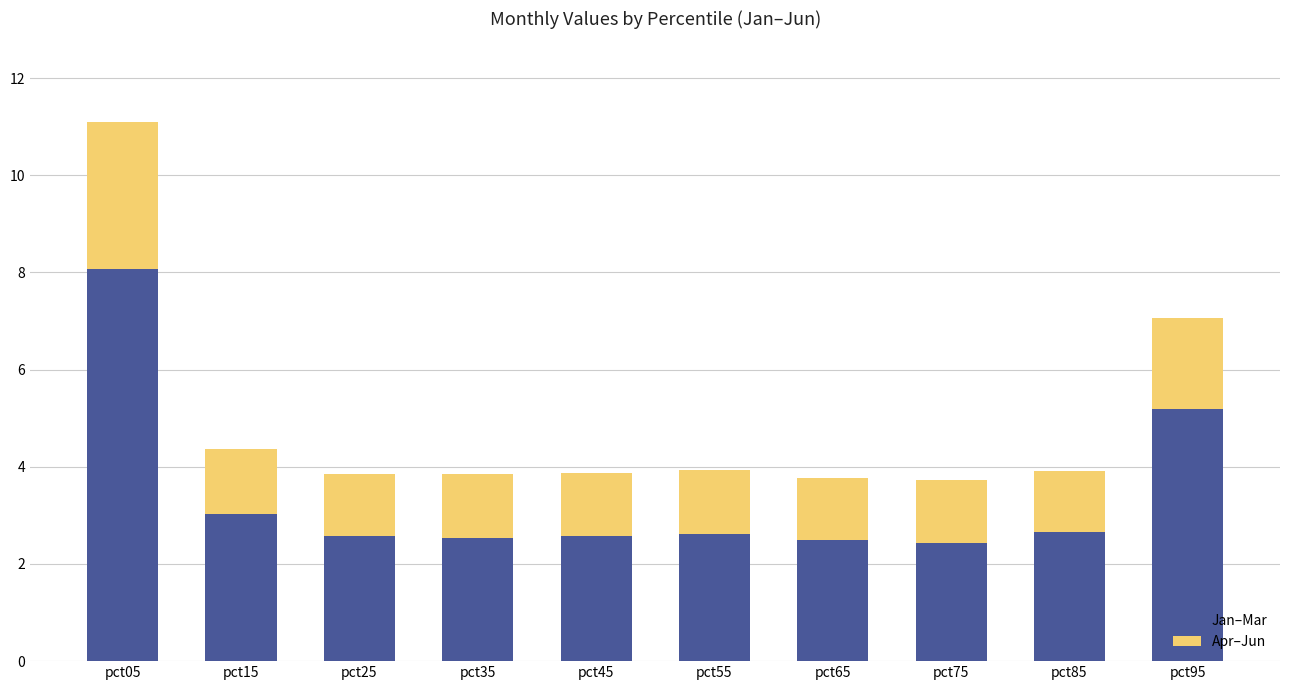

True or false: Jan–Mar has a value of 7.3 at pct95.

False